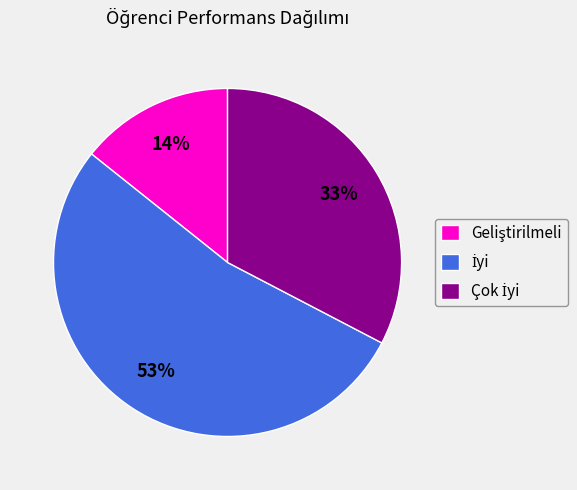

How many slices are in this pie chart?

3